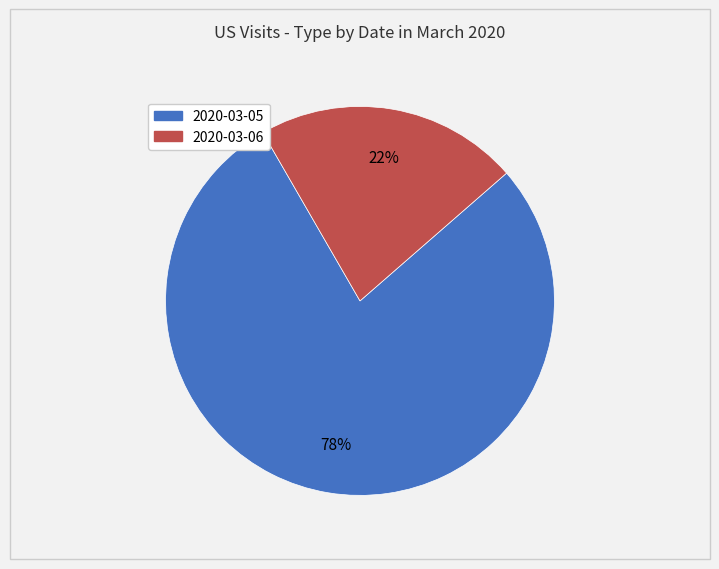

What is the majority slice?

2020-03-05